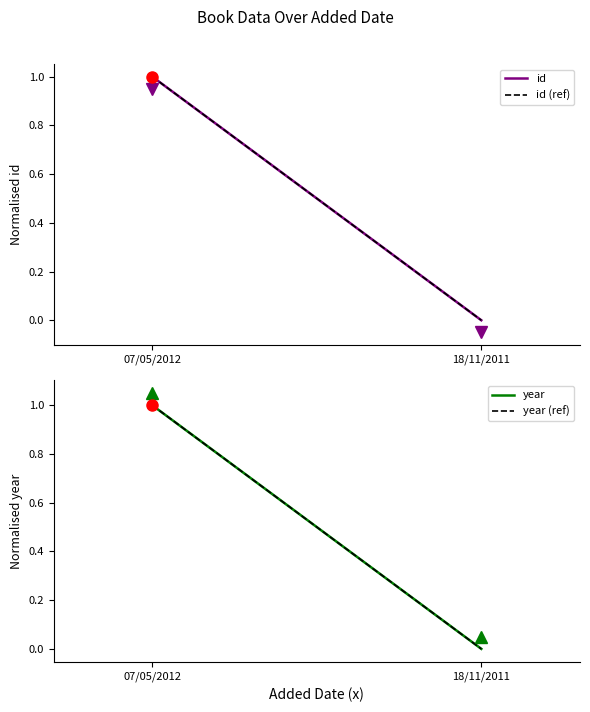

Reading left to right, what are all the values shown in this chart?

id: 1.0	0.0
id (ref): 1.0	0.0
year: 1.0	0.0
year (ref): 1.0	0.0